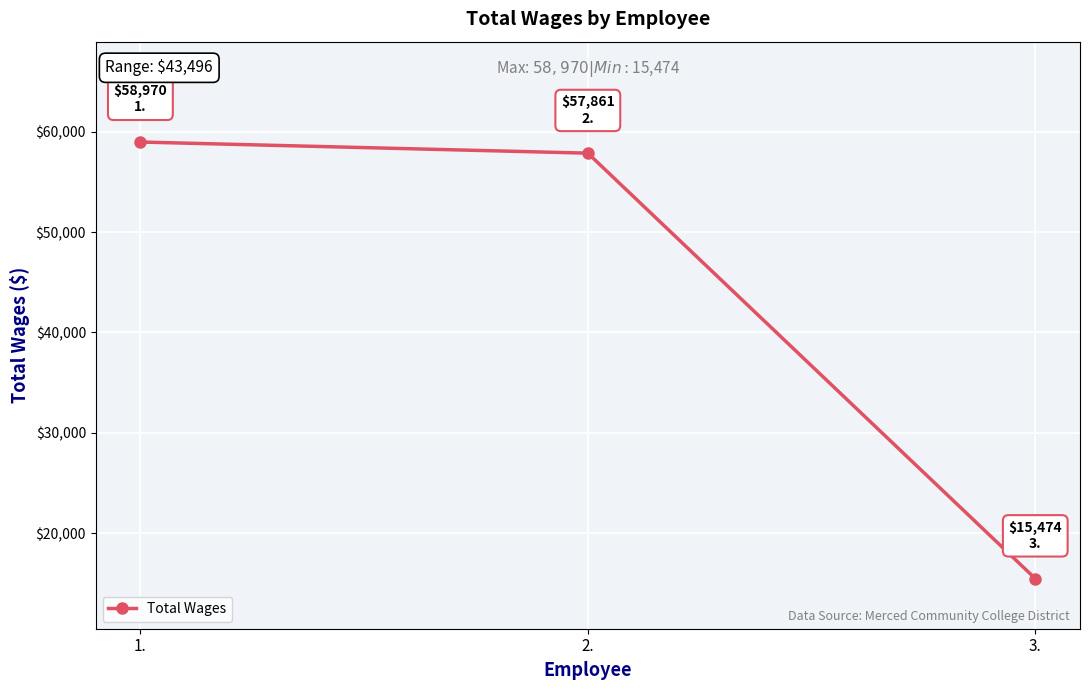

What is the label of the 1st point from the right?

3.